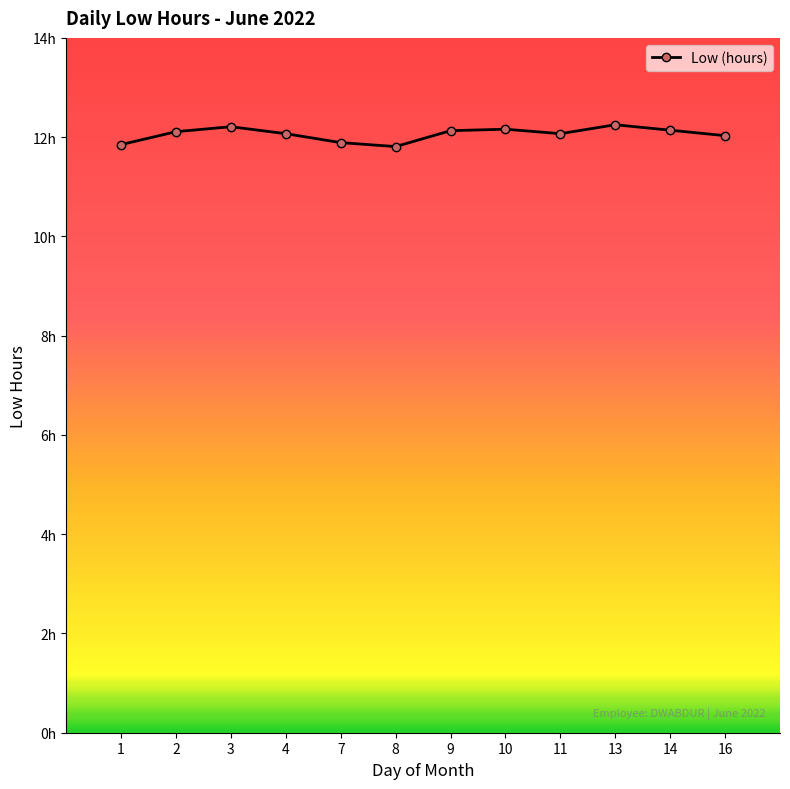

Which has a higher value, 16 or 2?

2